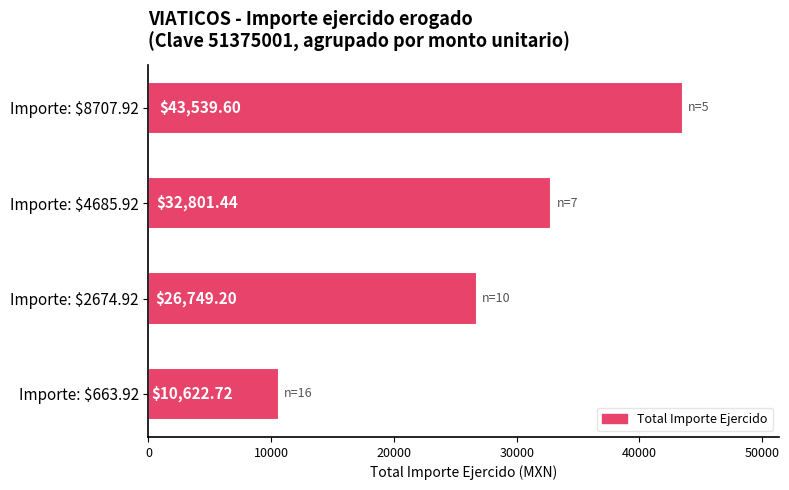

How many bars are there in total?

4